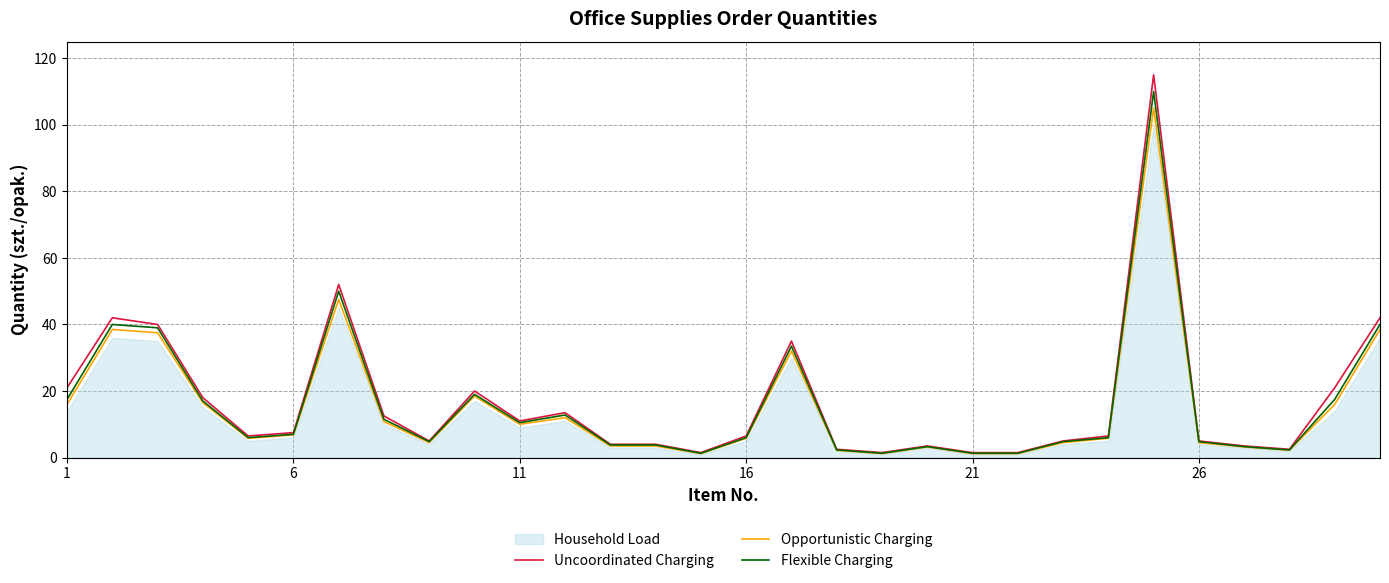

At how many categories does at least one series exceed 21?

6